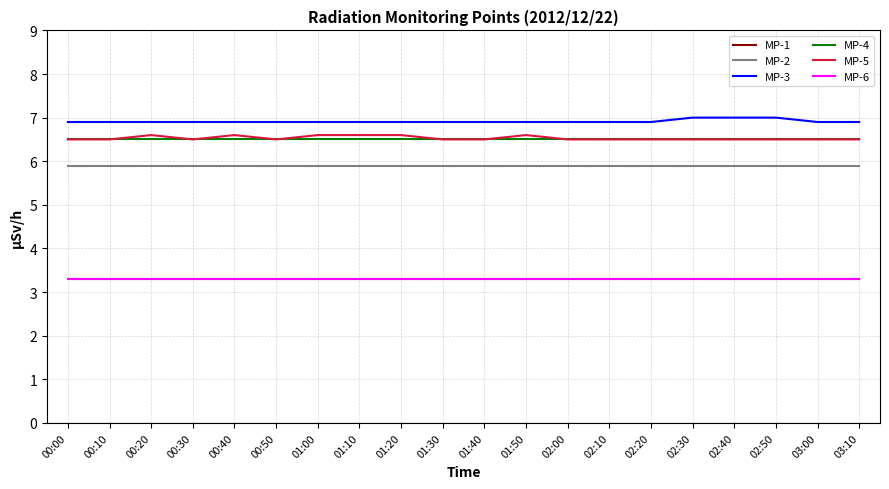

Reading left to right, list all the values displayed in this chart.

MP-1: 3.3	3.3	3.3	3.3	3.3	3.3	3.3	3.3	3.3	3.3	3.3	3.3	3.3	3.3	3.3	3.3	3.3	3.3	3.3	3.3
MP-2: 5.9	5.9	5.9	5.9	5.9	5.9	5.9	5.9	5.9	5.9	5.9	5.9	5.9	5.9	5.9	5.9	5.9	5.9	5.9	5.9
MP-3: 6.9	6.9	6.9	6.9	6.9	6.9	6.9	6.9	6.9	6.9	6.9	6.9	6.9	6.9	6.9	7.0	7.0	7.0	6.9	6.9
MP-4: 6.5	6.5	6.5	6.5	6.5	6.5	6.5	6.5	6.5	6.5	6.5	6.5	6.5	6.5	6.5	6.5	6.5	6.5	6.5	6.5
MP-5: 6.5	6.5	6.6	6.5	6.6	6.5	6.6	6.6	6.6	6.5	6.5	6.6	6.5	6.5	6.5	6.5	6.5	6.5	6.5	6.5
MP-6: 3.3	3.3	3.3	3.3	3.3	3.3	3.3	3.3	3.3	3.3	3.3	3.3	3.3	3.3	3.3	3.3	3.3	3.3	3.3	3.3